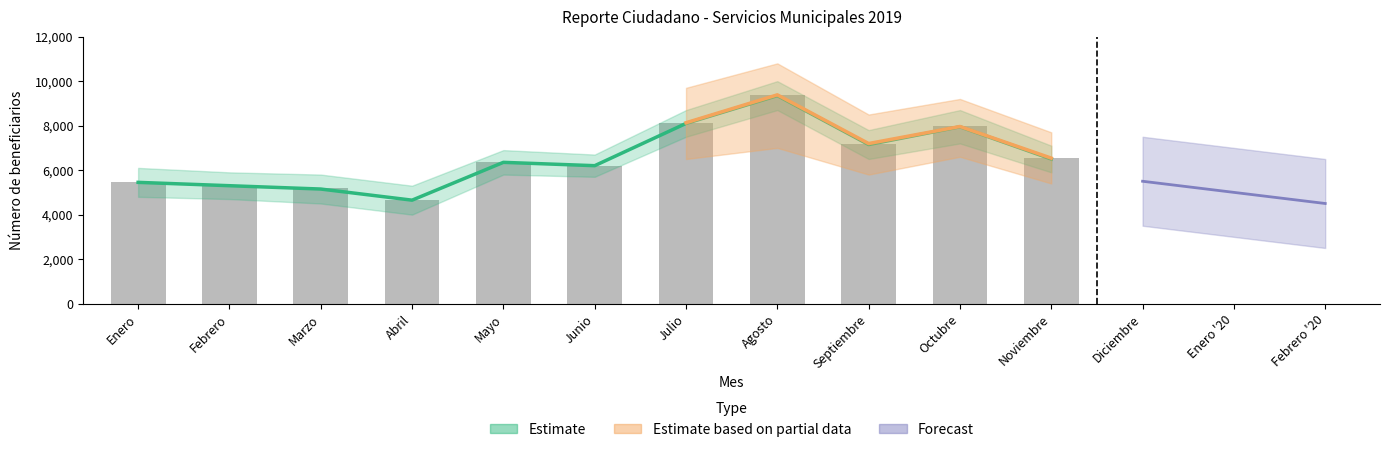

Reading left to right, extract all data points from this chart.

Enero=5484	Febrero=5344	Marzo=5189	Abril=4672	Mayo=6346	Junio=6208	Julio=8130	Agosto=9385	Septiembre=7196	Octubre=7962	Noviembre=6540